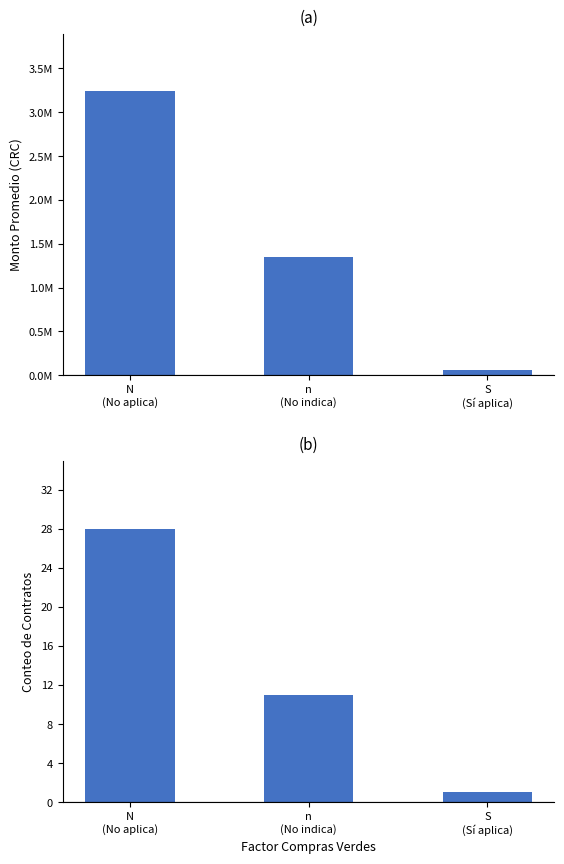

The Conteo de Contratos series shows 11.0 at n
(No indica). True or false?

True